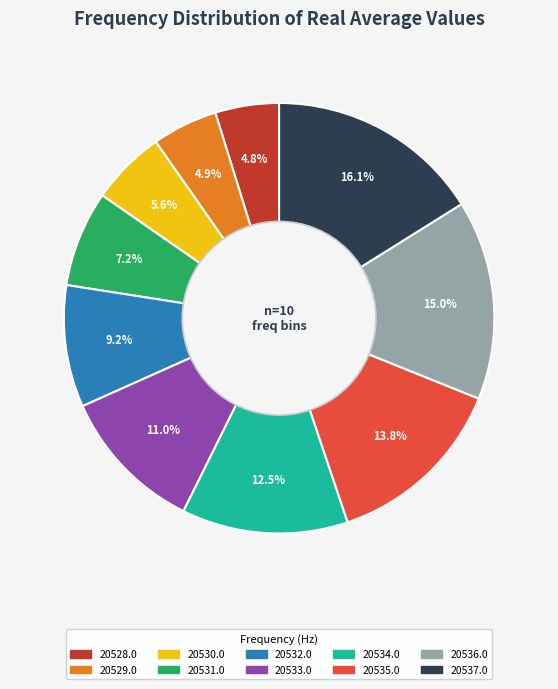

How much of the chart is everything except 20530.0?

94.4%